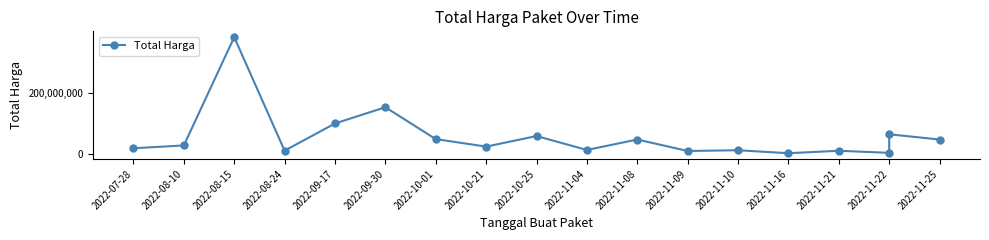

What is the change in value from 2022-08-15 to 2022-09-17?

-279075000